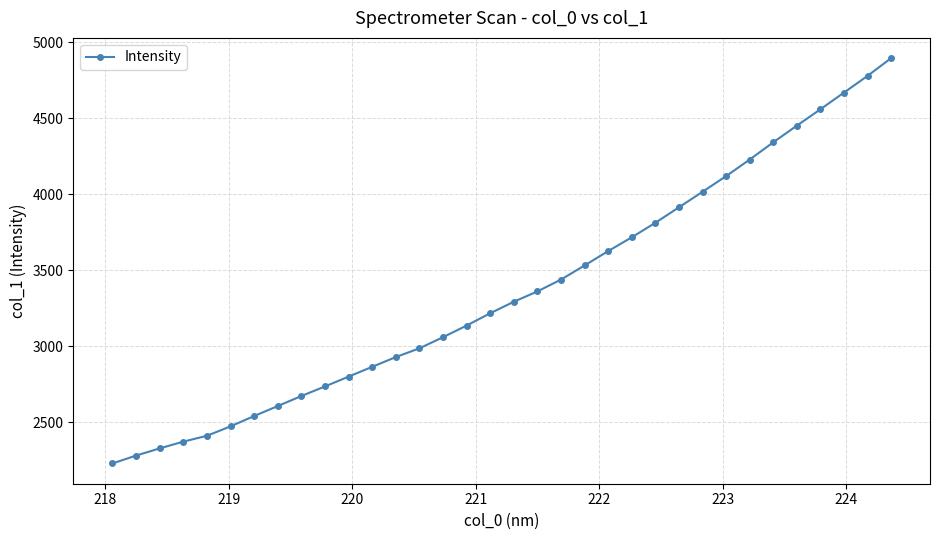

What is the difference between the maximum and minimum values?

2668.6